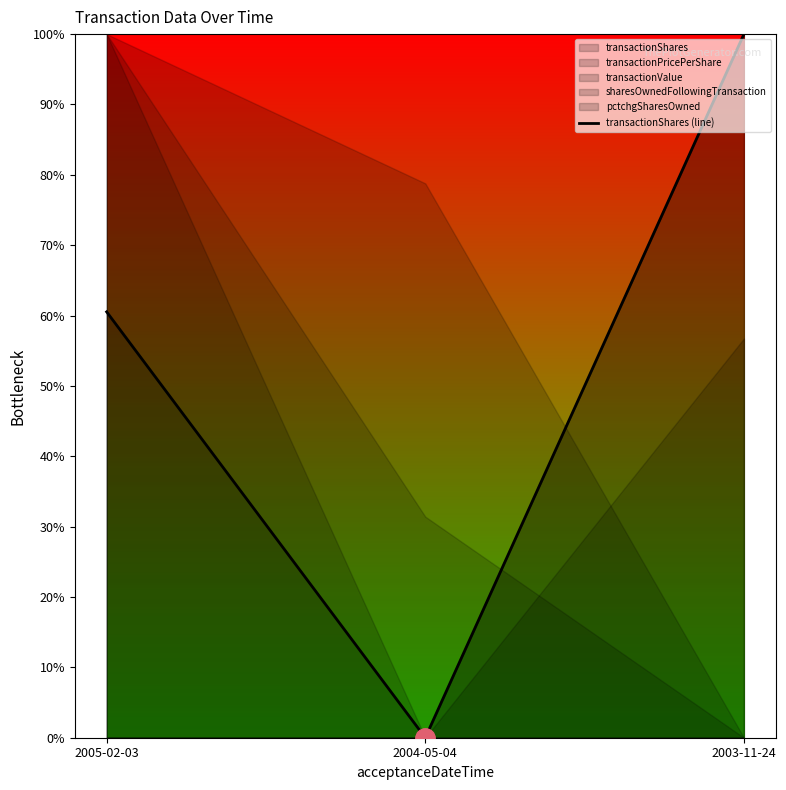

Rank the categories by value from lowest to highest.

2004-05-04, 2005-02-03, 2003-11-24